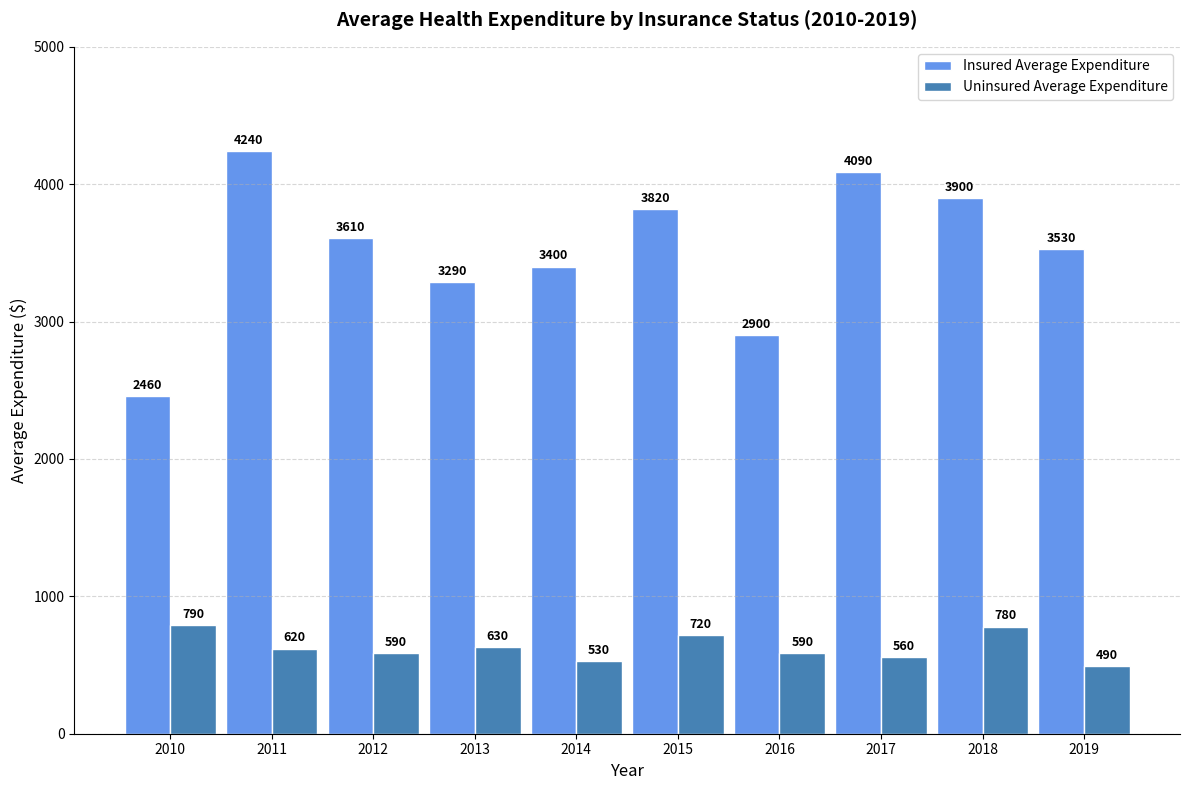

List the series in order of their overall mean, lowest first.

Uninsured Average Expenditure, Insured Average Expenditure